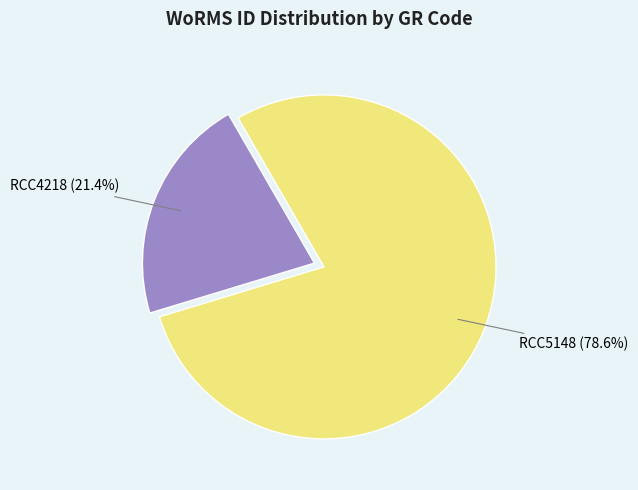

Which has a higher value, RCC4218 or RCC5148?

RCC5148